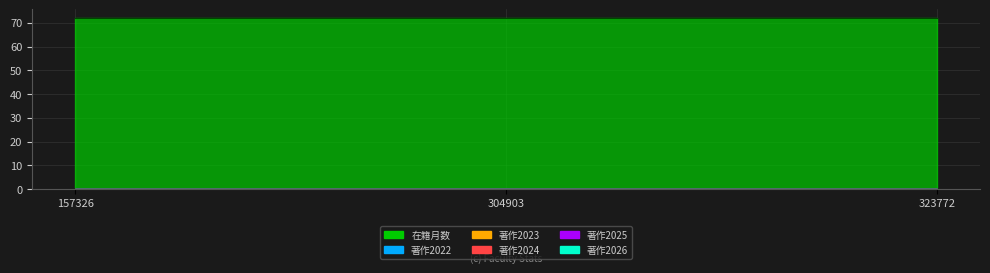

Which series changed the most between 304903 and 323772?

在籍月数